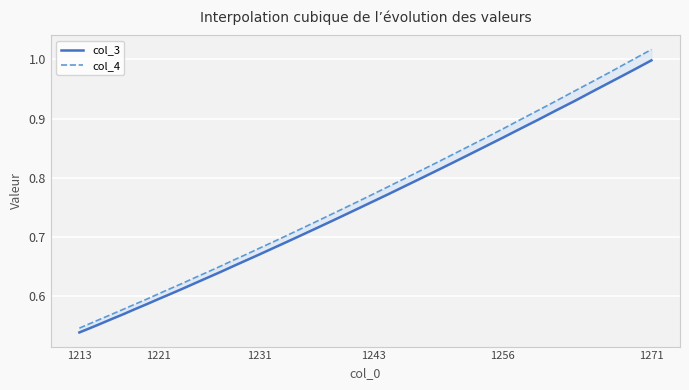

Reading left to right, list all the values displayed in this chart.

col_3: 0.5	0.5	0.6	0.6	0.6	0.6	0.6	0.6	0.6	0.6	0.6	0.6	0.6	0.7	0.7	0.7	0.7	0.7	0.7	0.7	0.7	0.7	0.7	0.8	0.8	0.8	0.8	0.8	0.8	0.8	0.9	0.9	0.9	0.9	0.9	0.9	0.9	1.0	1.0	1.0
col_4: 0.5	0.6	0.6	0.6	0.6	0.6	0.6	0.6	0.6	0.6	0.6	0.6	0.7	0.7	0.7	0.7	0.7	0.7	0.7	0.7	0.7	0.7	0.8	0.8	0.8	0.8	0.8	0.8	0.8	0.9	0.9	0.9	0.9	0.9	0.9	0.9	1.0	1.0	1.0	1.0